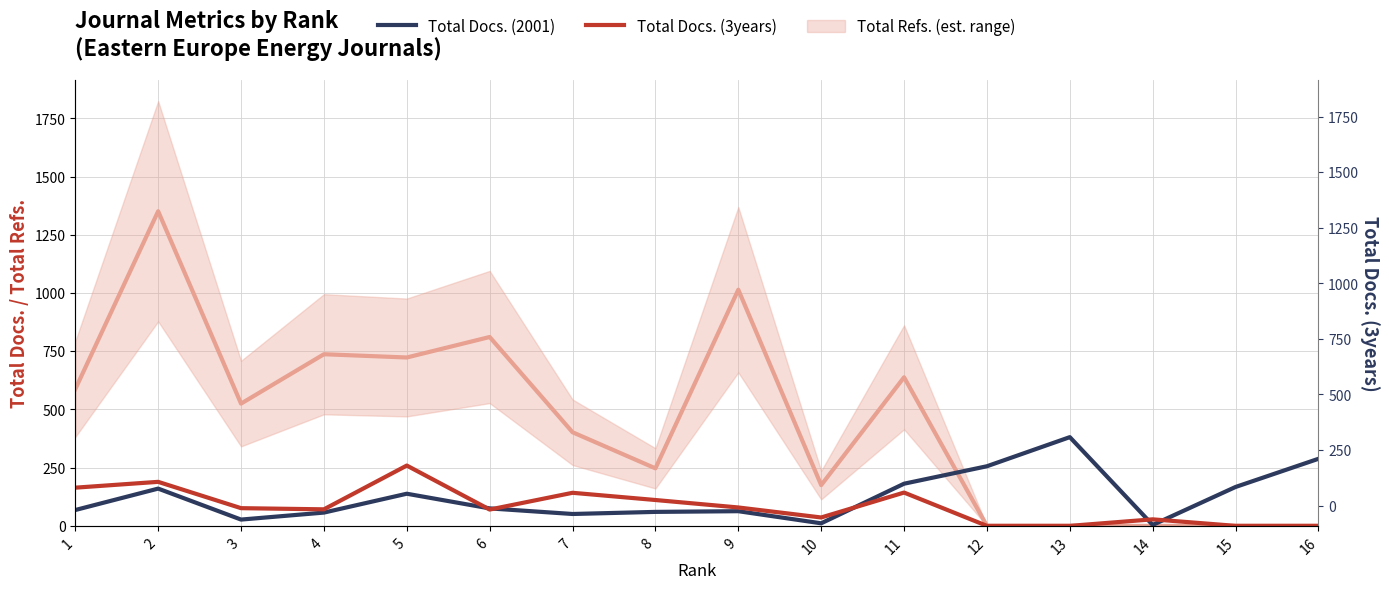

Between 9 and 10, which series saw the biggest shift?

Total Docs. (2001)